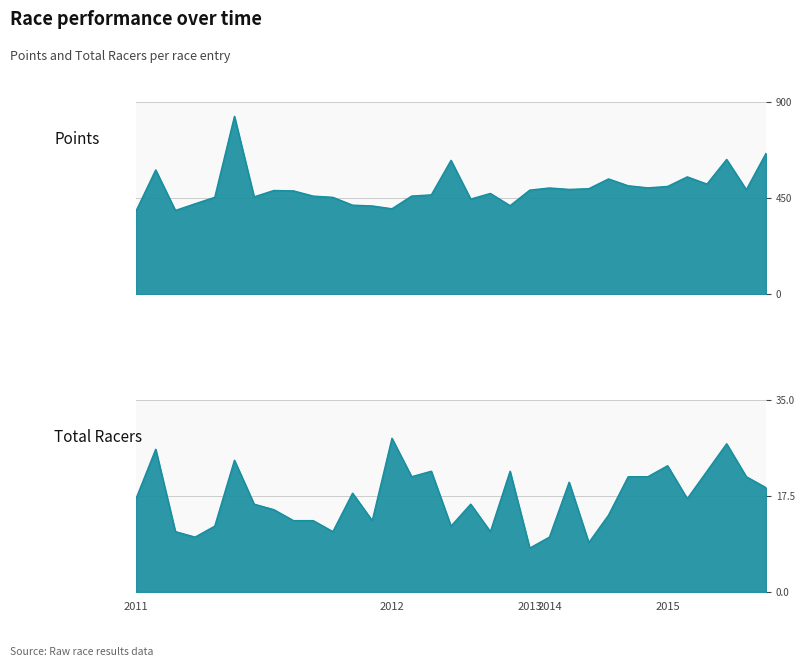

What is the difference between the maximum and minimum values in the Total Racers series?

20.0